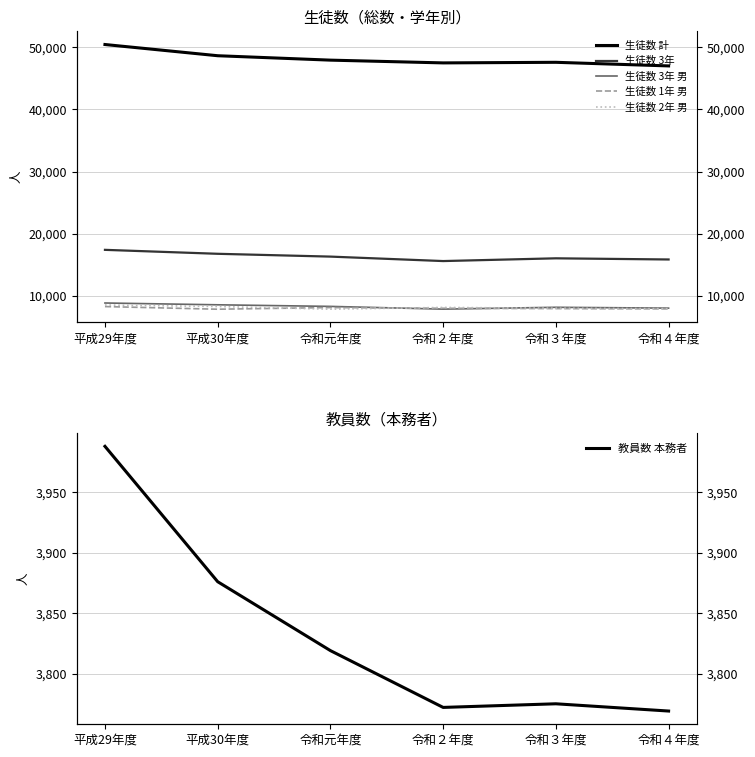

How many values in the 教員数 本務者 series are below 3819?

3